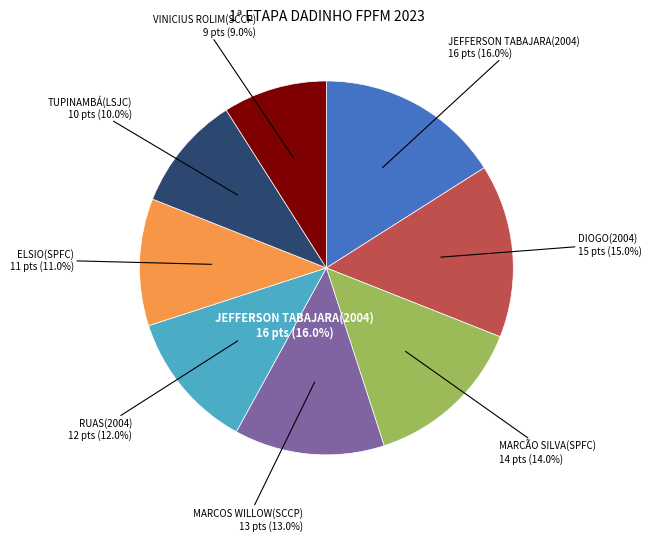

To the nearest percent, what percentage of the pie is TUPINAMBÁ(LSJC)?

10%